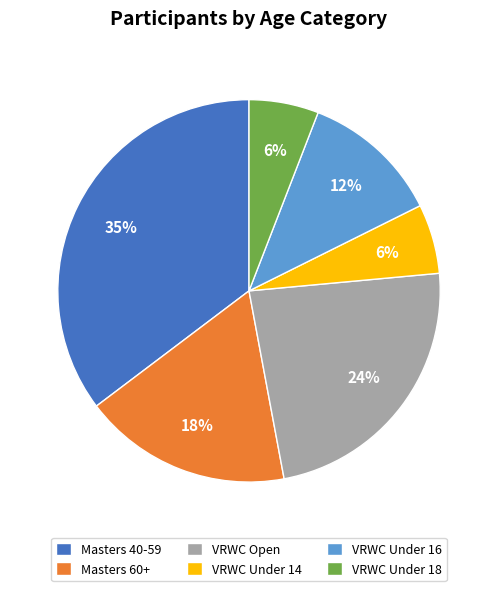

To the nearest percent, what is the combined percentage of VRWC Under 18 and VRWC Under 14?

12%